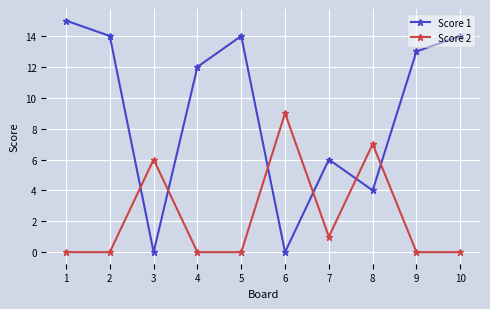

Which category has the highest value across all series?

1